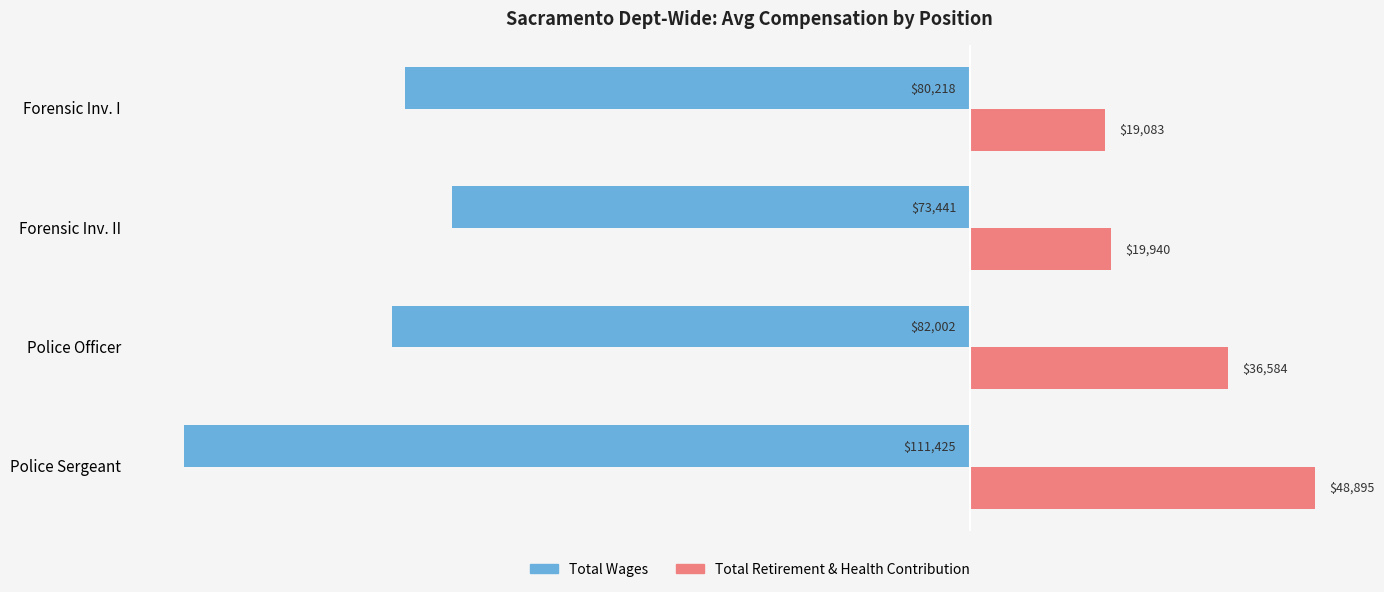

What value does the Total Wages series have at Forensic Inv. I, to the nearest 100?

-80200